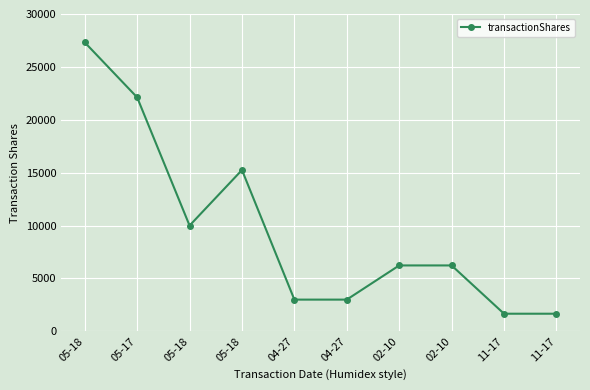

How many lines are shown in the chart?

1